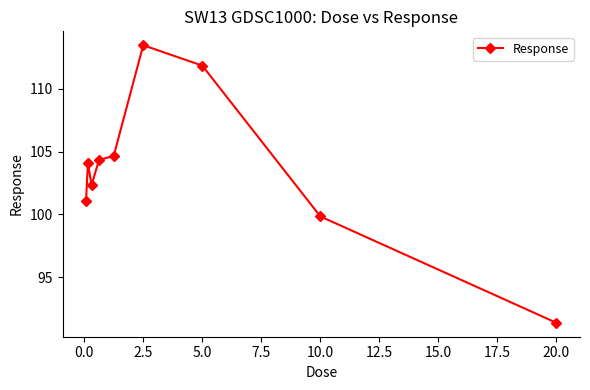

What is the difference between the second highest and second lowest values?

12.0